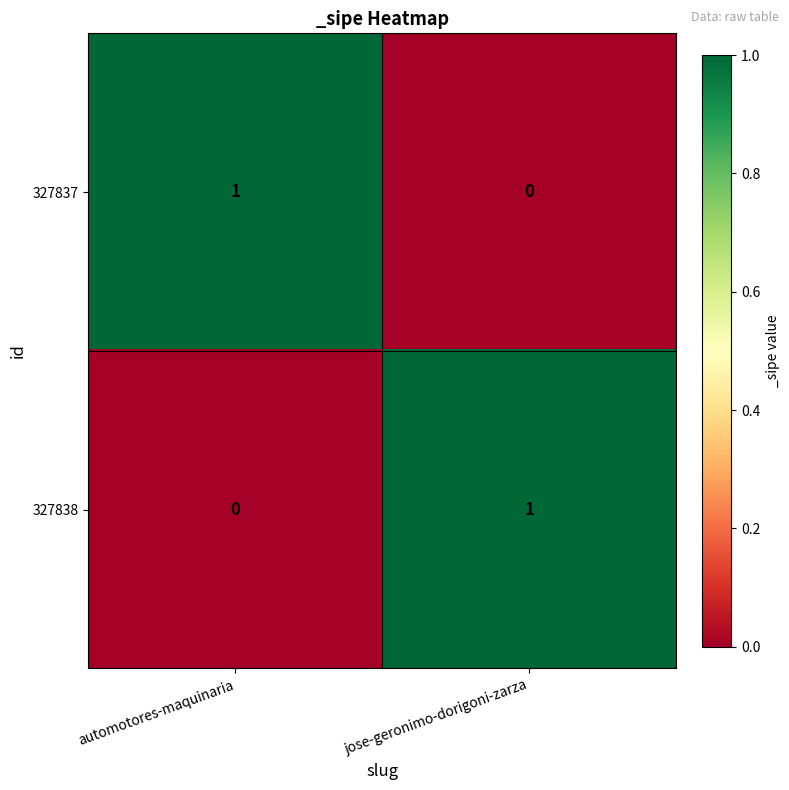

At which label does 327837 reach its peak?

automotores-maquinaria